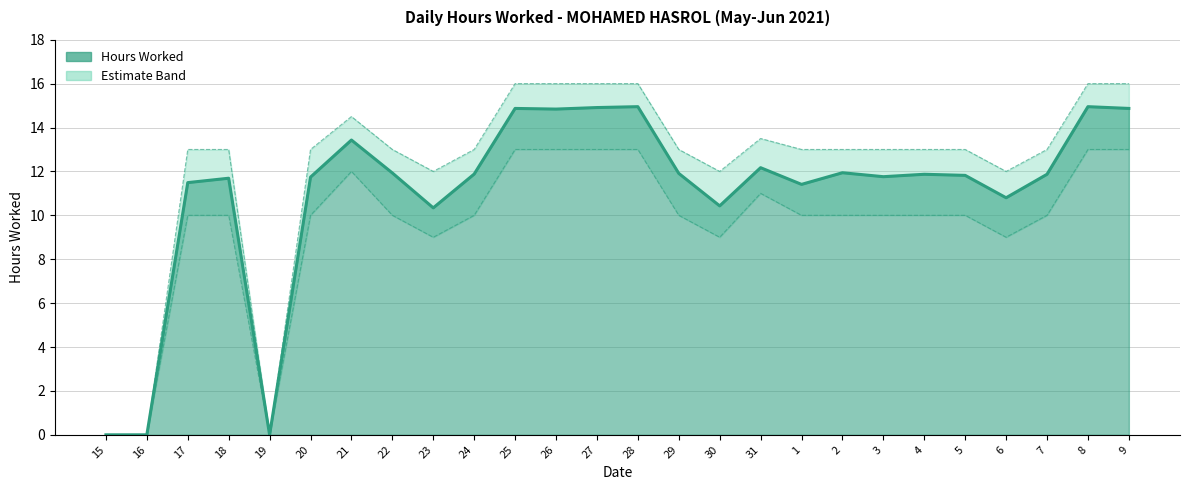

The value of Hours Worked at 1 is 11.4. True or false?

True